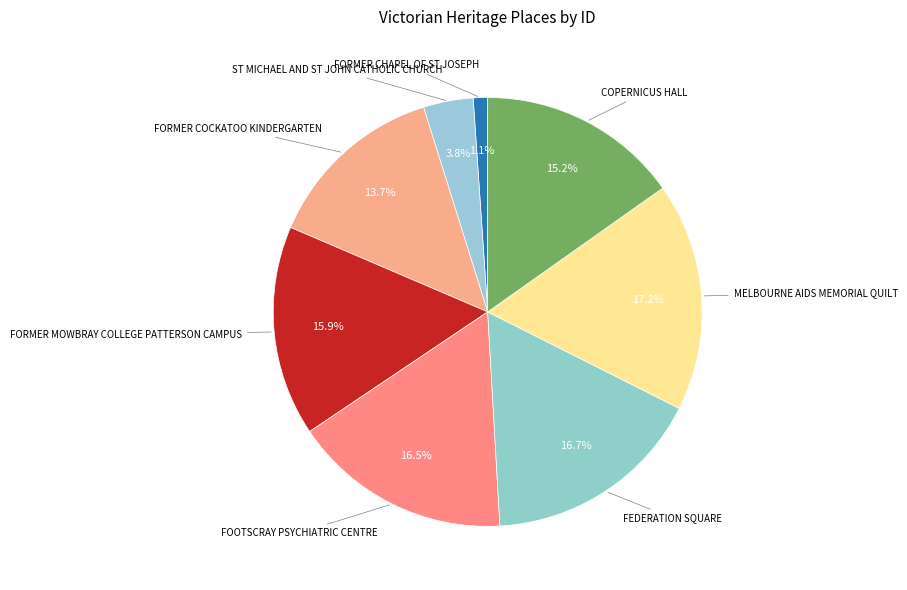

To the nearest percent, what is the average slice percentage?

12%